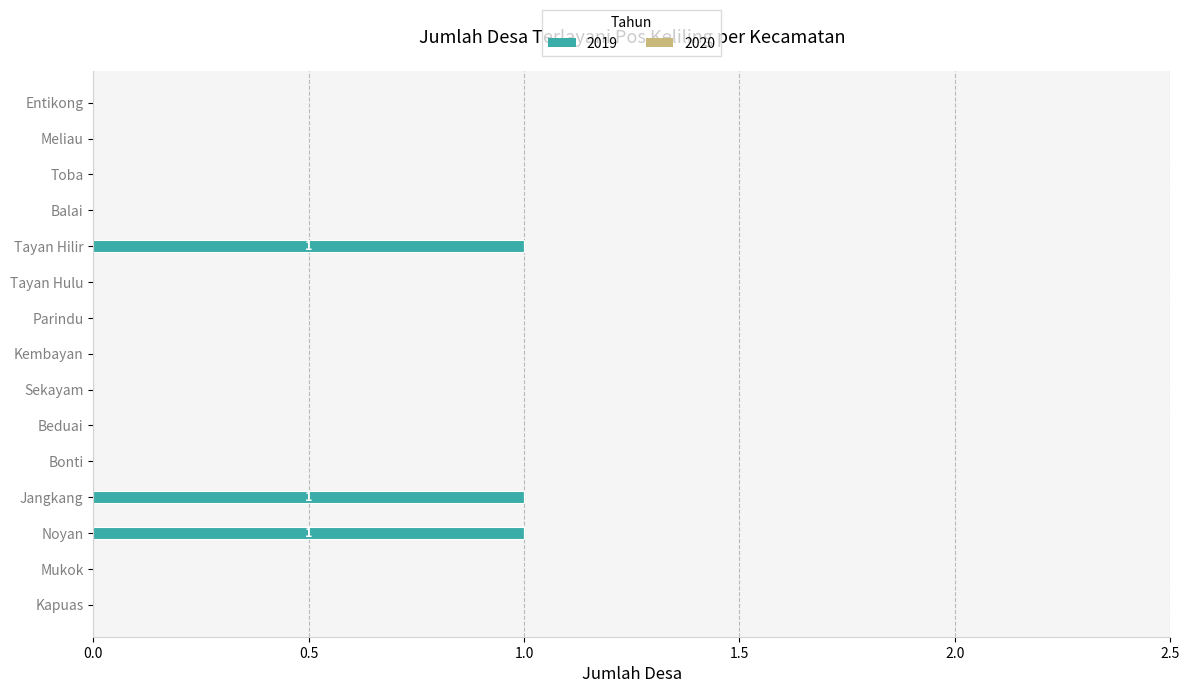

The value at Balai is 0. True or false?

True